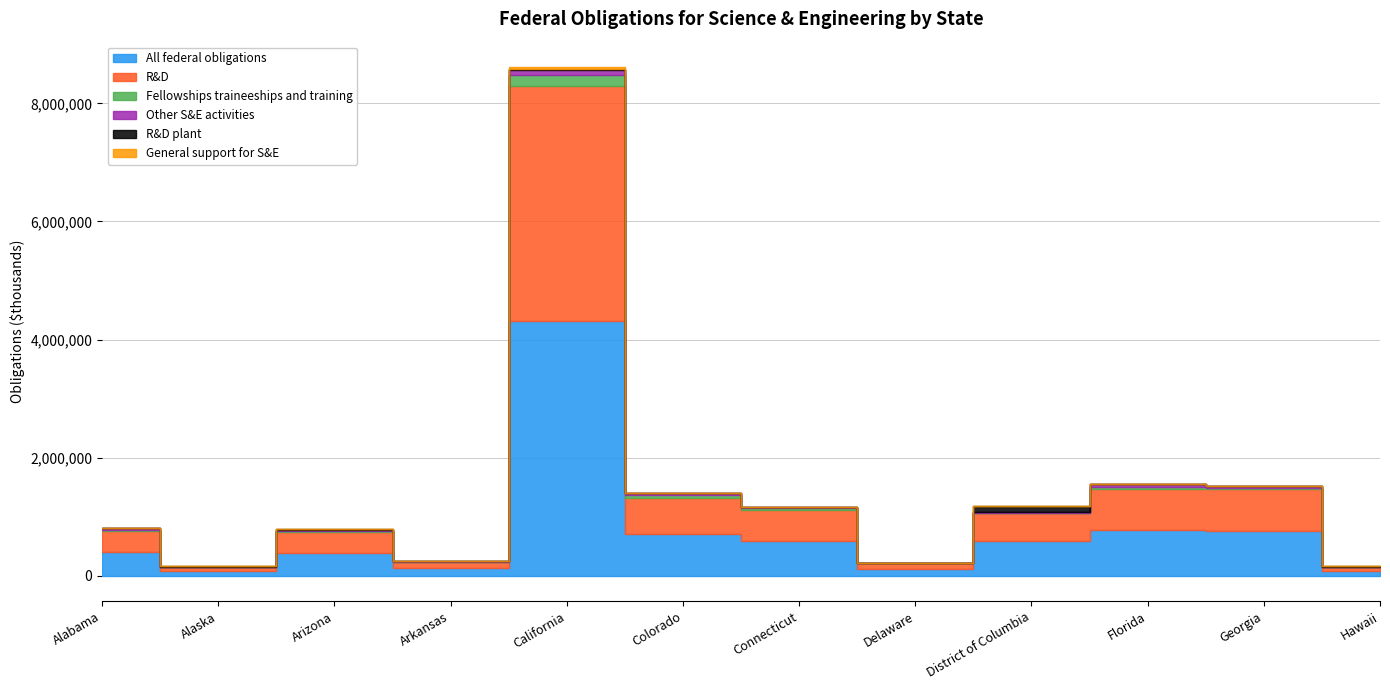

What is the difference between the maximum and second lowest values in the General support for S&E series?

24831.1